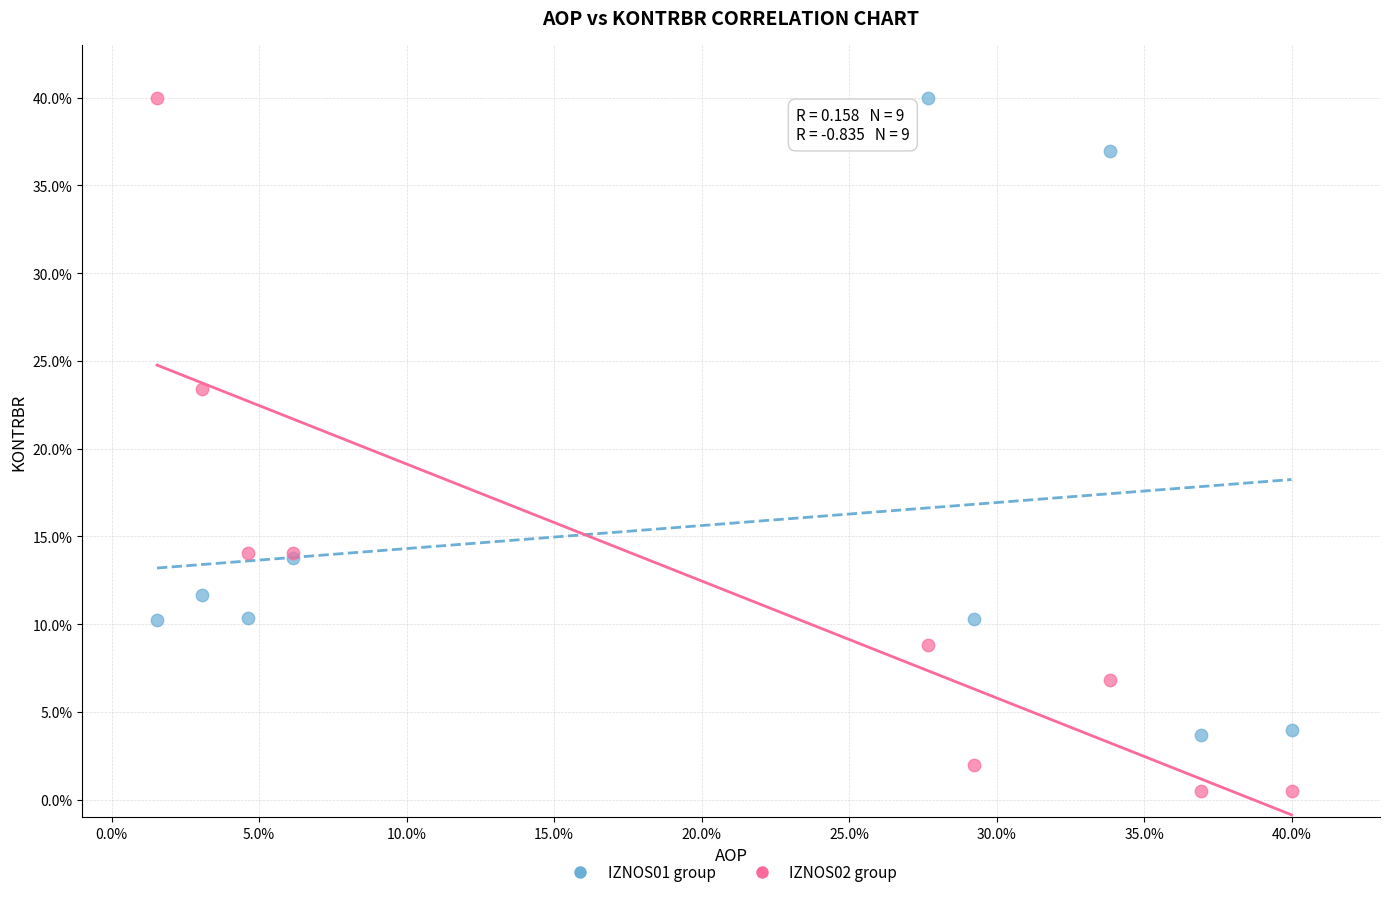

Which series contains the lowest Y value?

IZNOS02 group